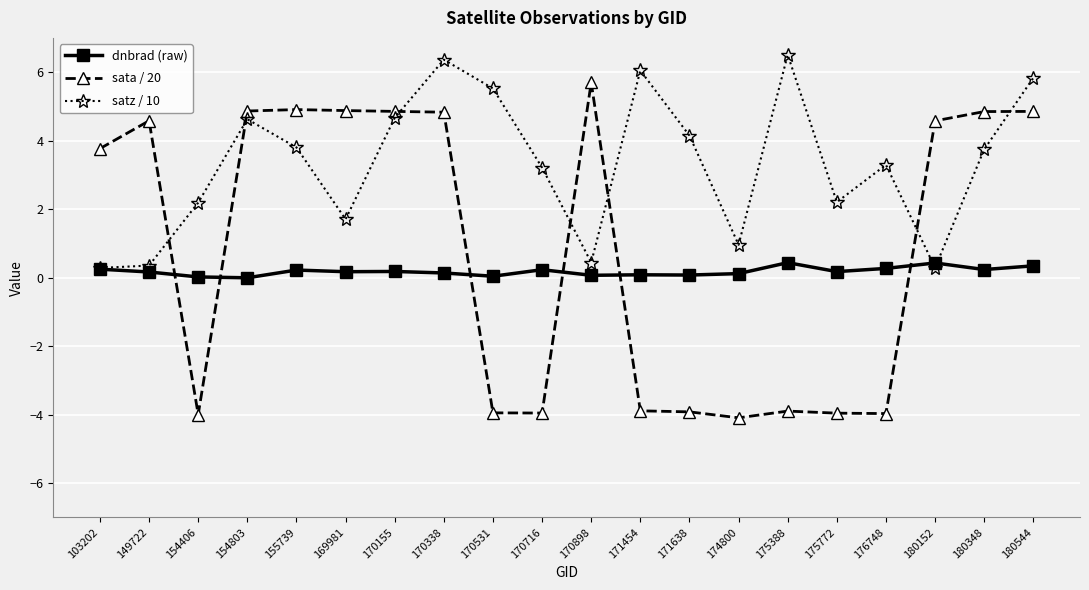

What is the smallest value displayed?

-4.1